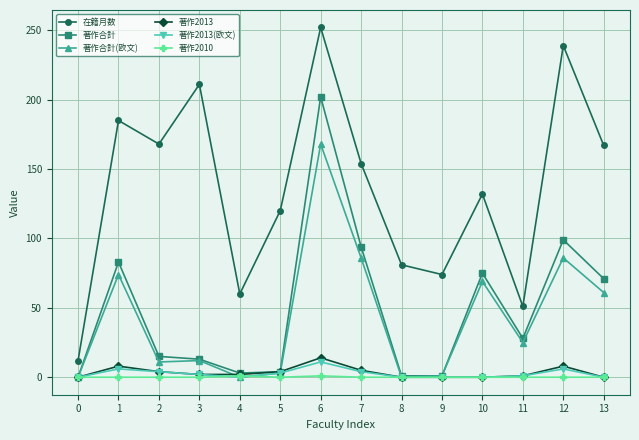

What is the difference between the second highest and second lowest values in the 在籍月数 series?

188